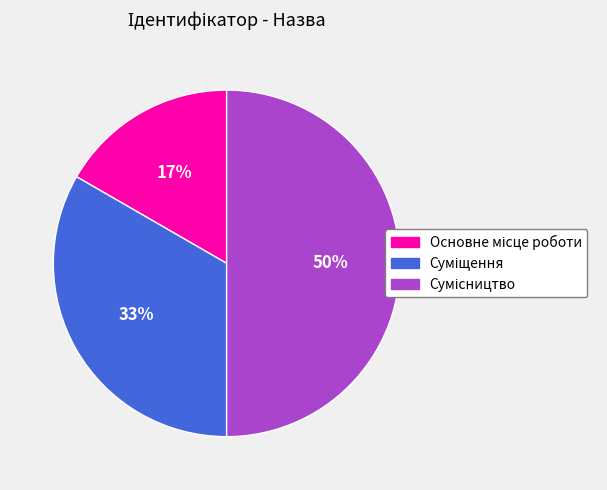

To the nearest percent, what is the difference between the largest and smallest slice percentages?

33%